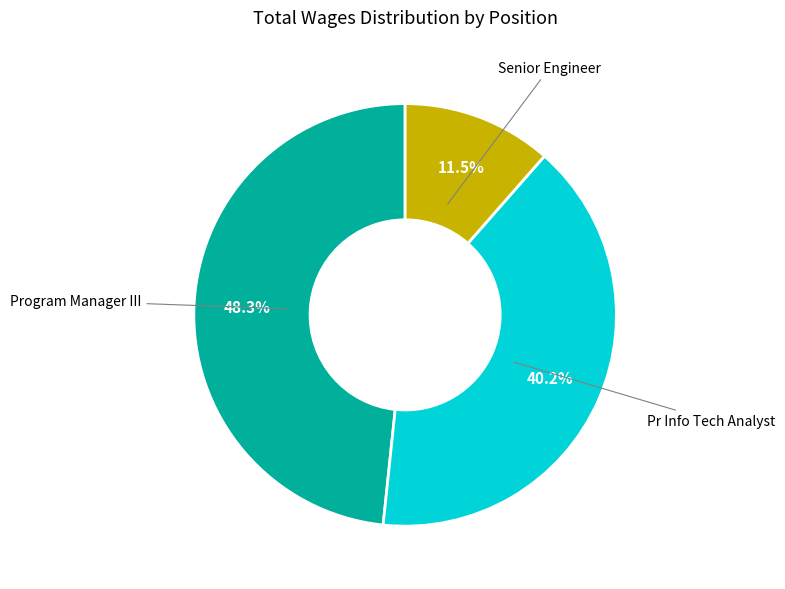

Does any single category account for the majority?

No